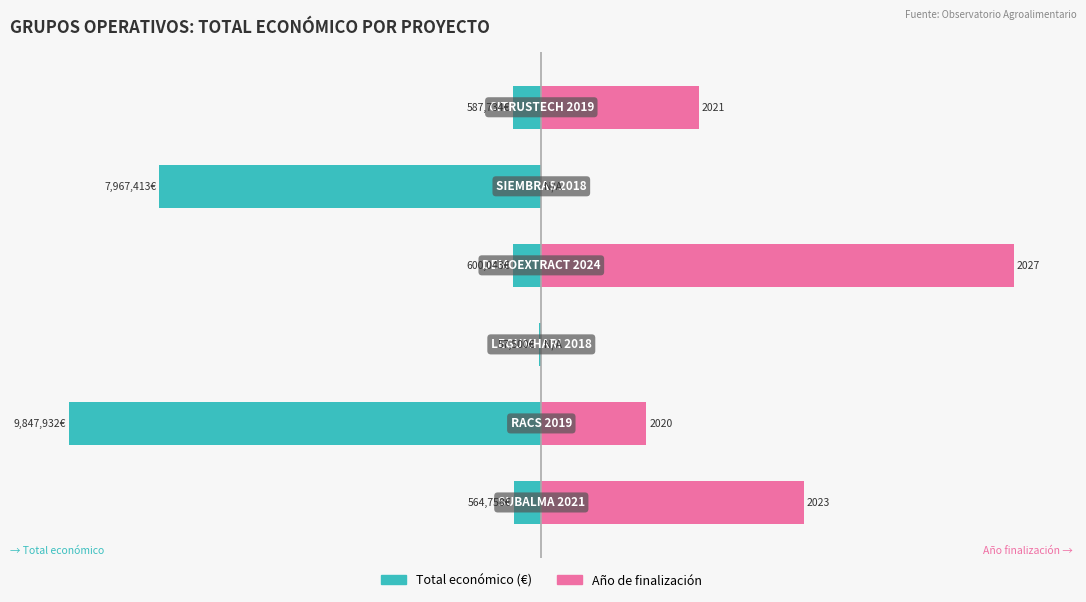

Between 1 and 3, which series saw the biggest shift?

Total económico